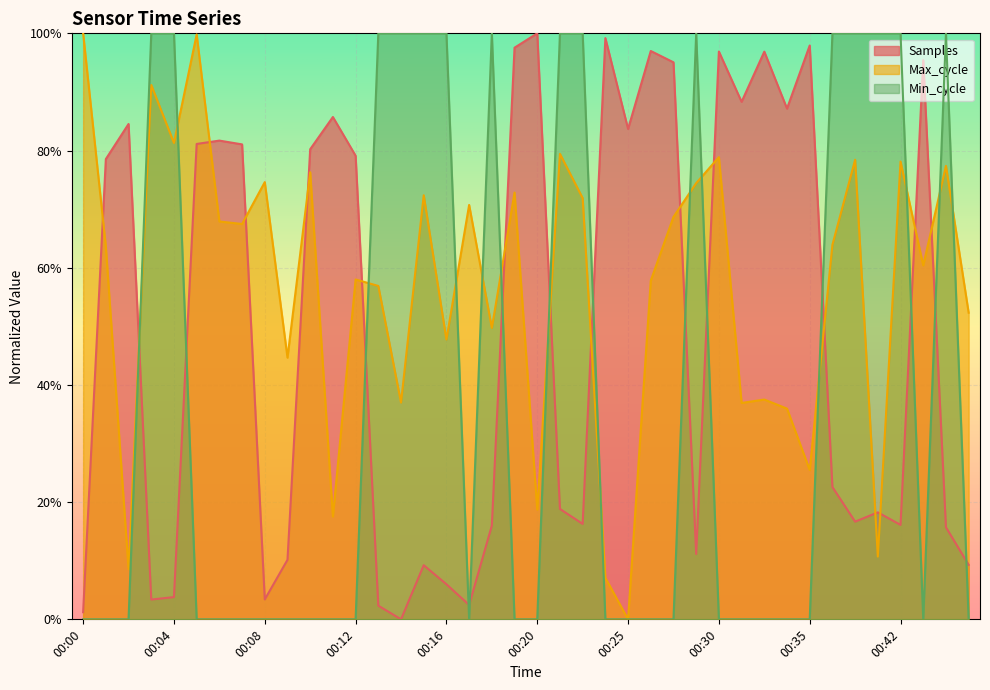

At how many categories does at least one series exceed 0?

40